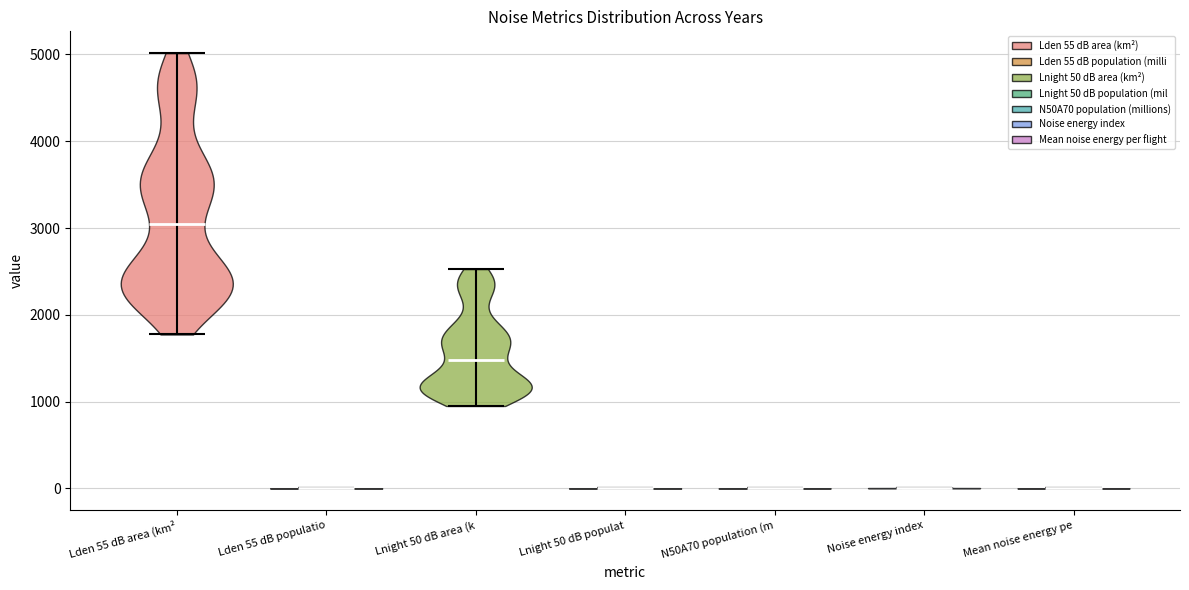

Which violin has the highest median line?

Lden 55 dB area (km²